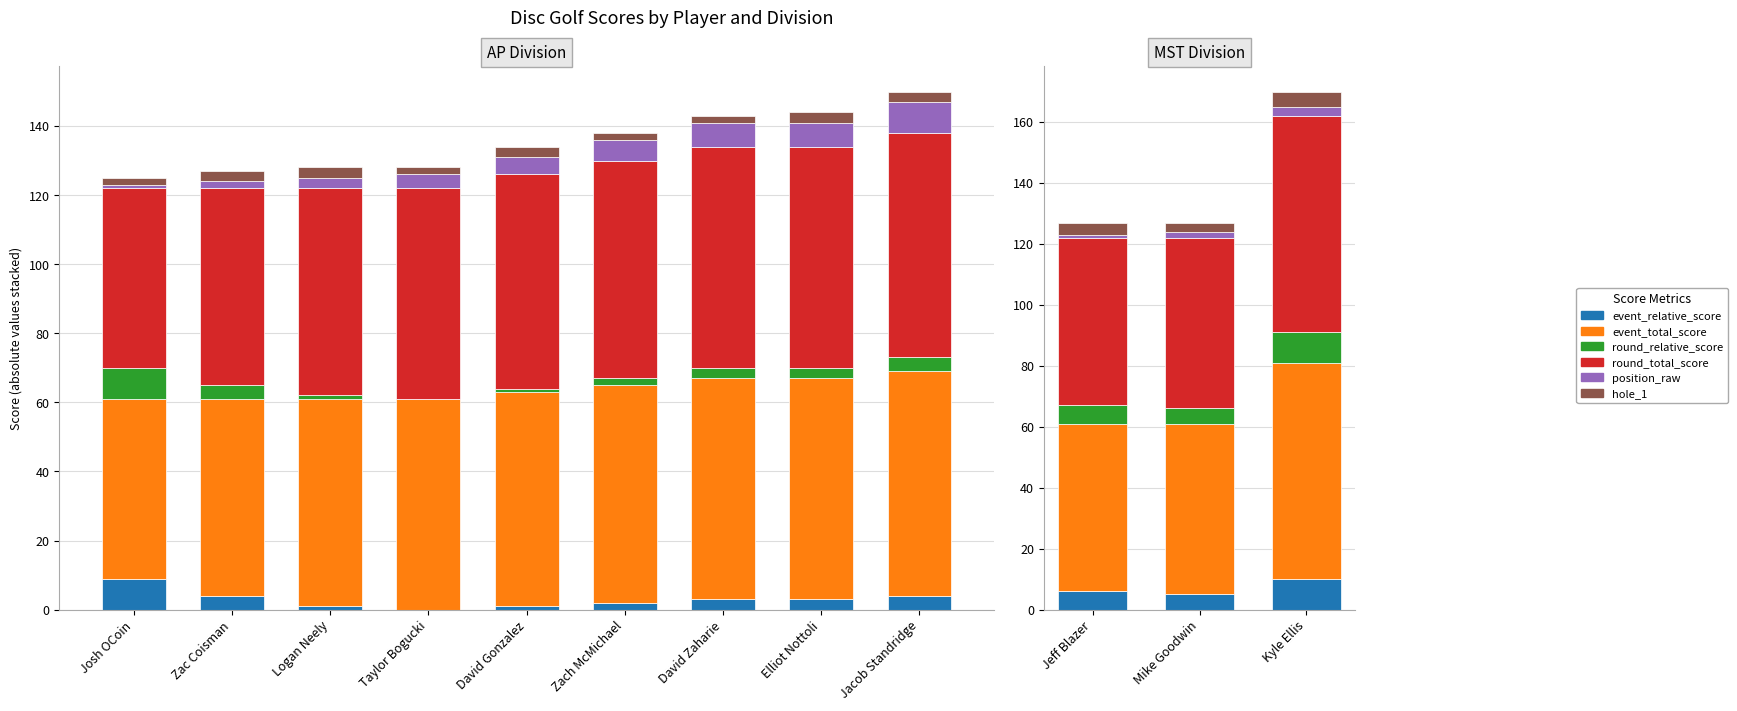

The value of position_raw at Kyle Ellis is 1. True or false?

False